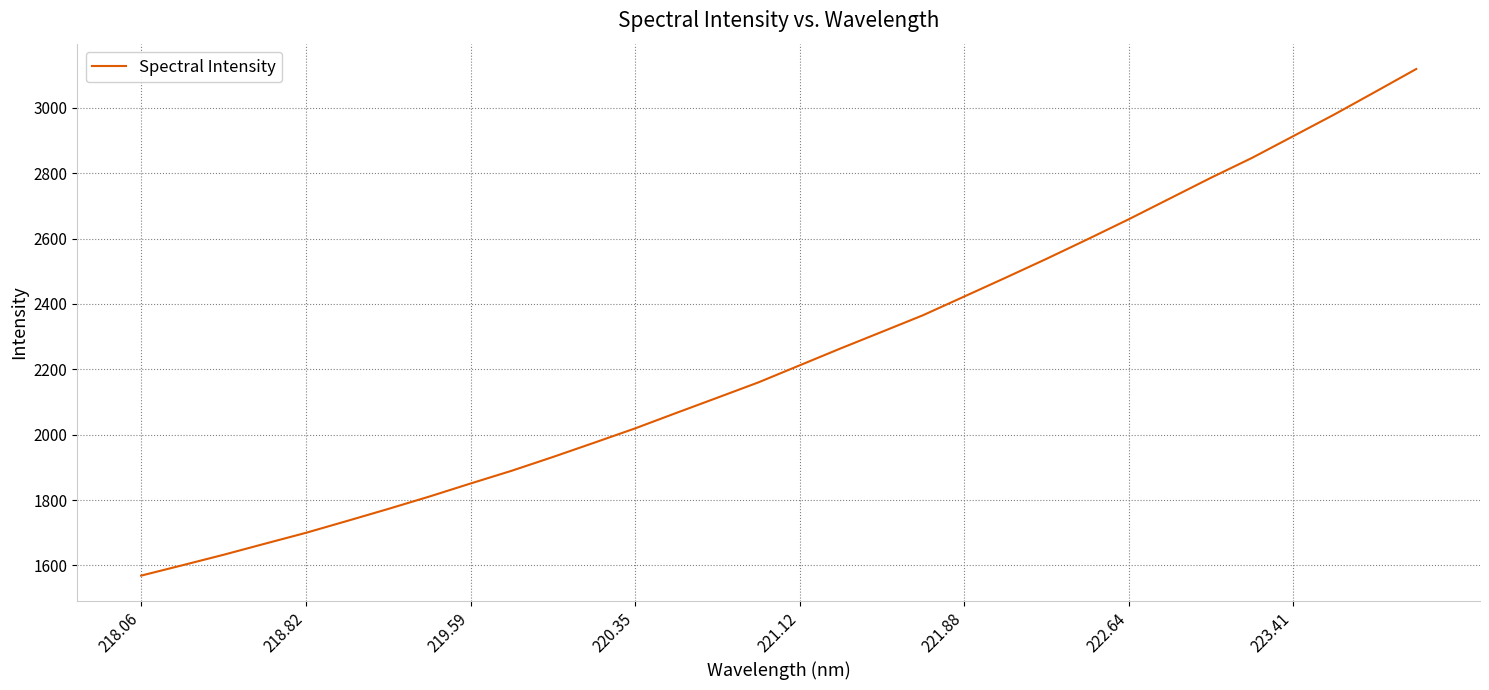

What is the maximum value shown in the chart?

3118.9